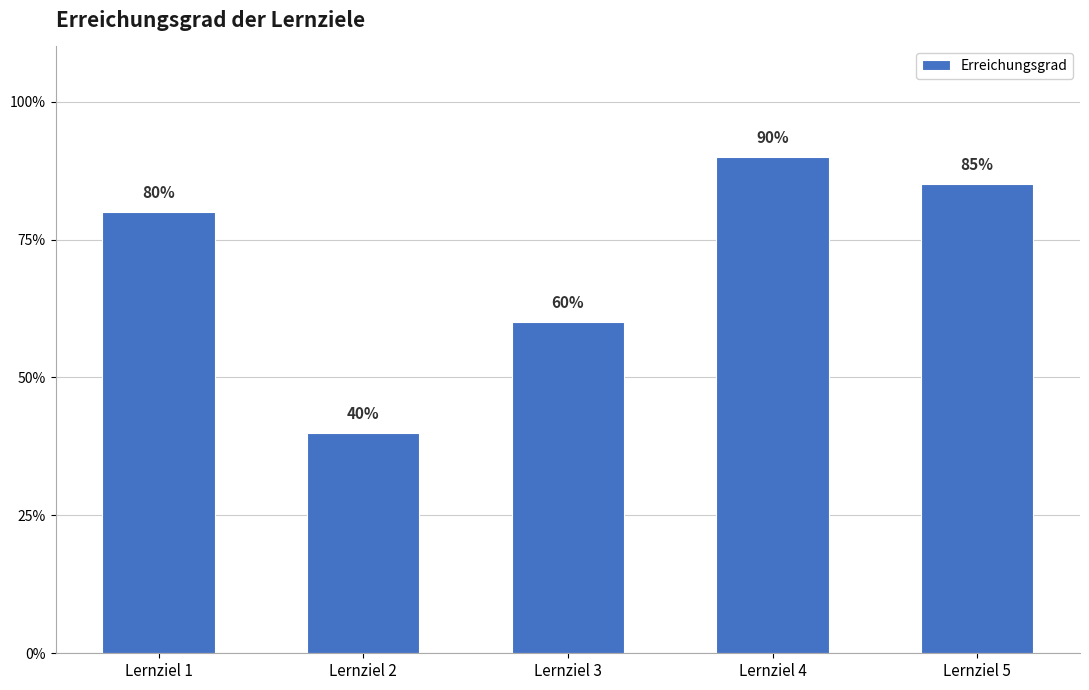

Reading left to right, what are all the values shown in this chart?

0.8	0.4	0.6	0.9	0.8